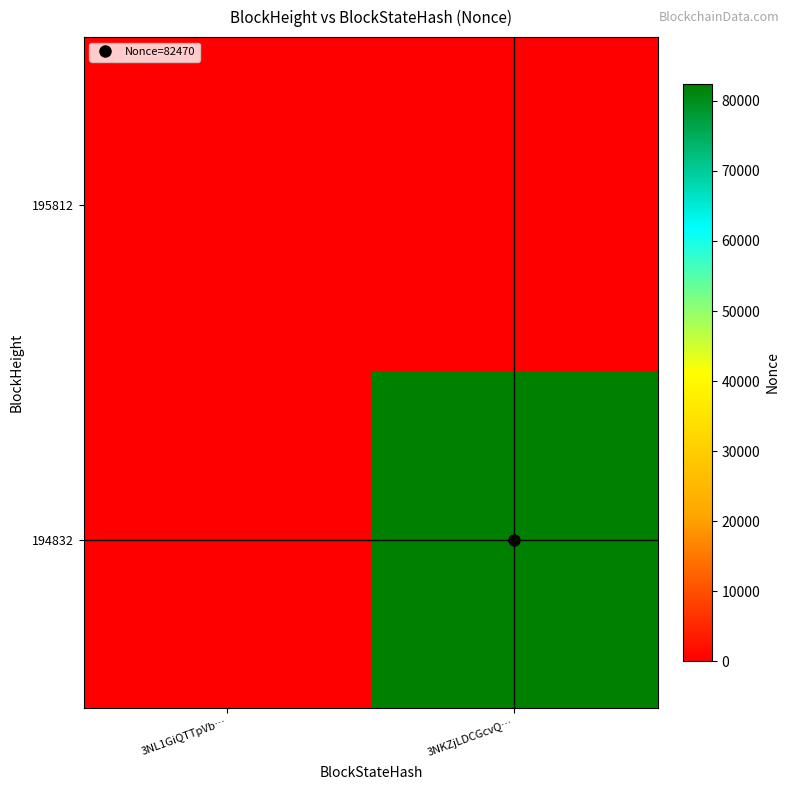

Which category has the lowest value across all series?

3NL1GiQTTpVb…